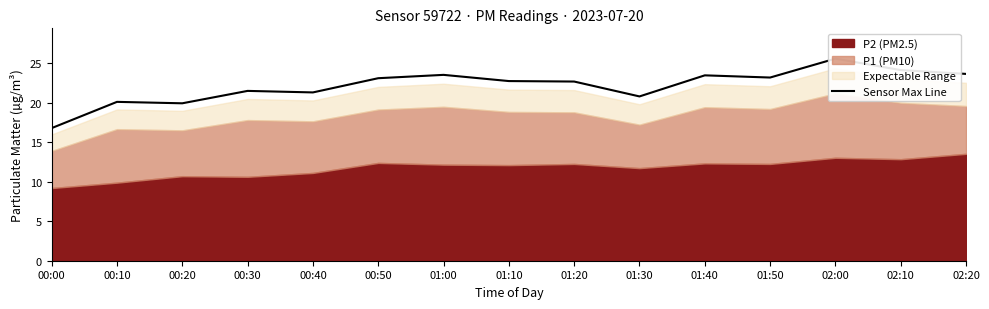

Which has a higher value, 01:30 or 01:50?

01:50